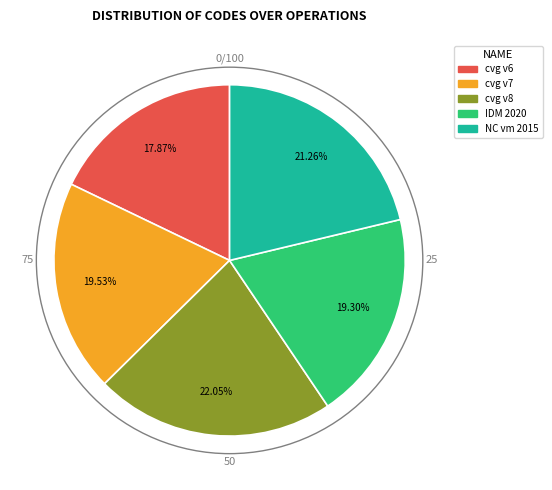

Is there any slice that represents more than half of the pie?

No